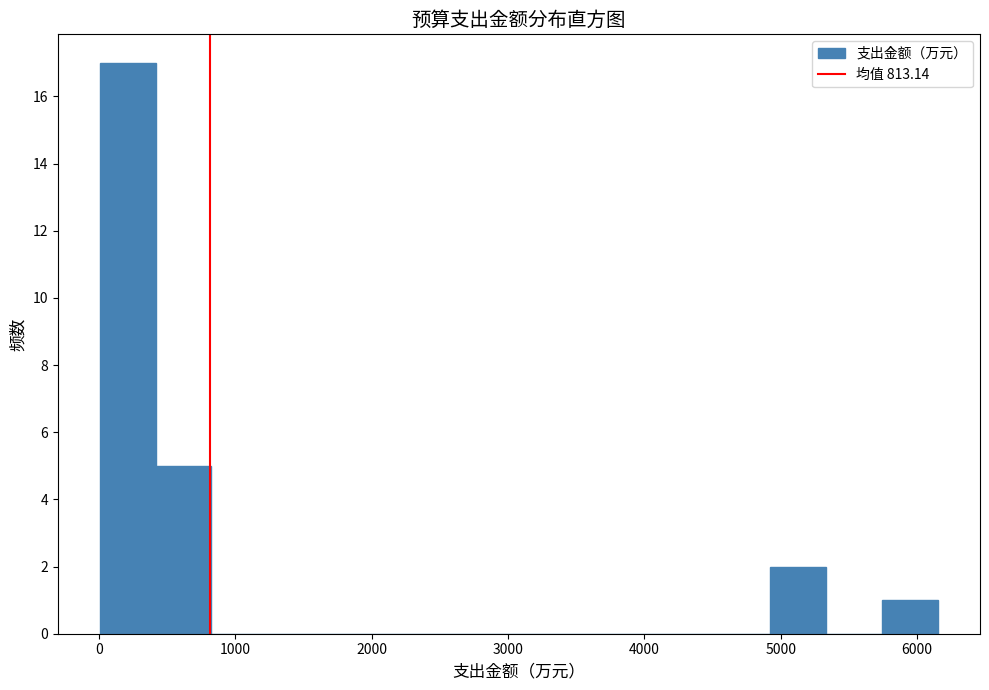

How tall is the bar that spans 5700 to 6200 on the x-axis? Neither the bar edges nor the heights are printed on the chart, so give them approximately, as read against the axes.

1